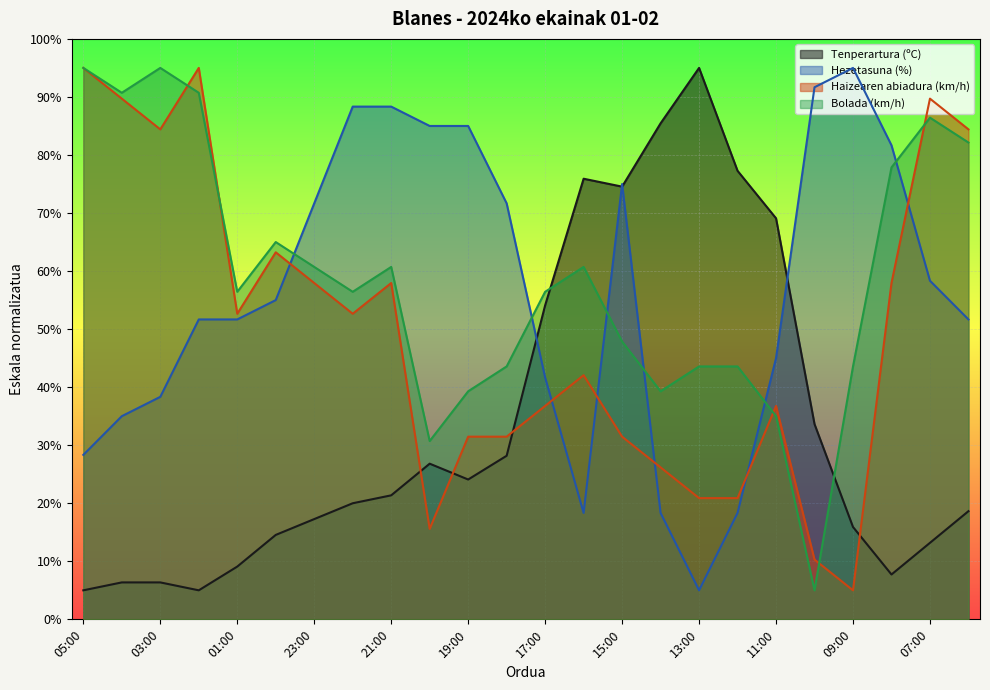

What is the smallest value displayed?

5.0